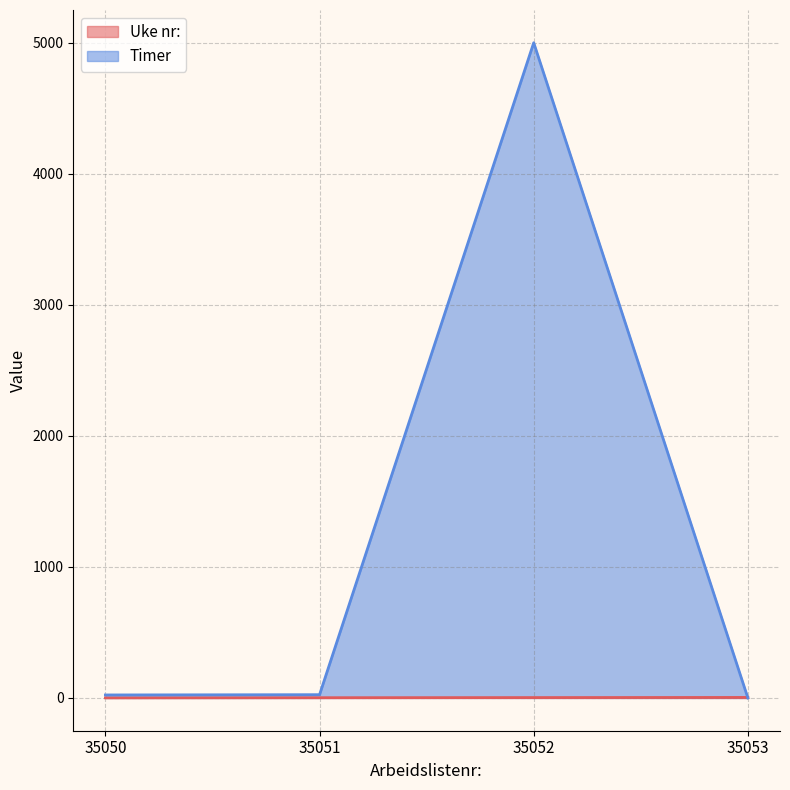

What is the value of the Uke nr: point at the 4th from the left?

4